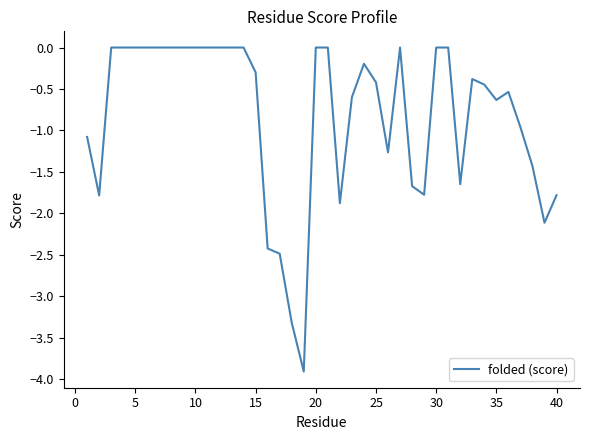

What is the minimum value shown in the chart?

-3.9